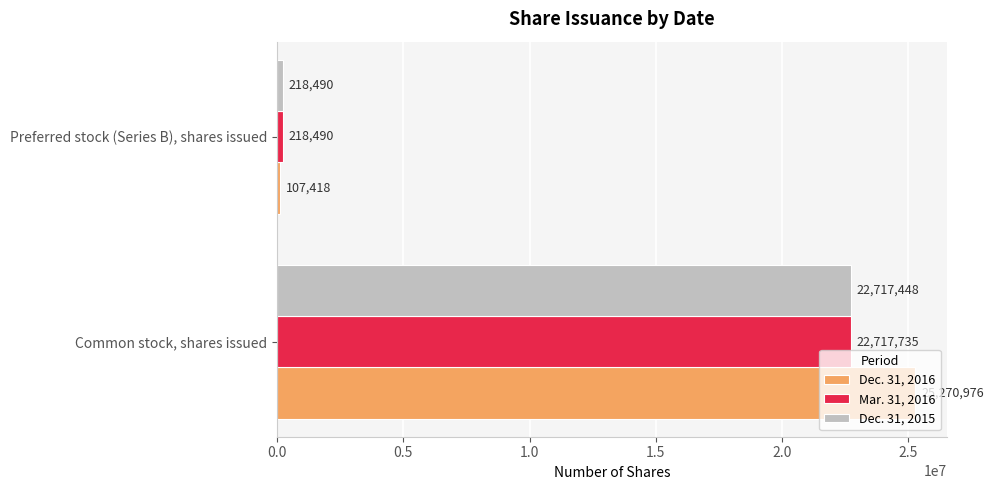

What is the approximate value of Mar. 31, 2016 at Common stock, shares issued, to the nearest 100?

22717700